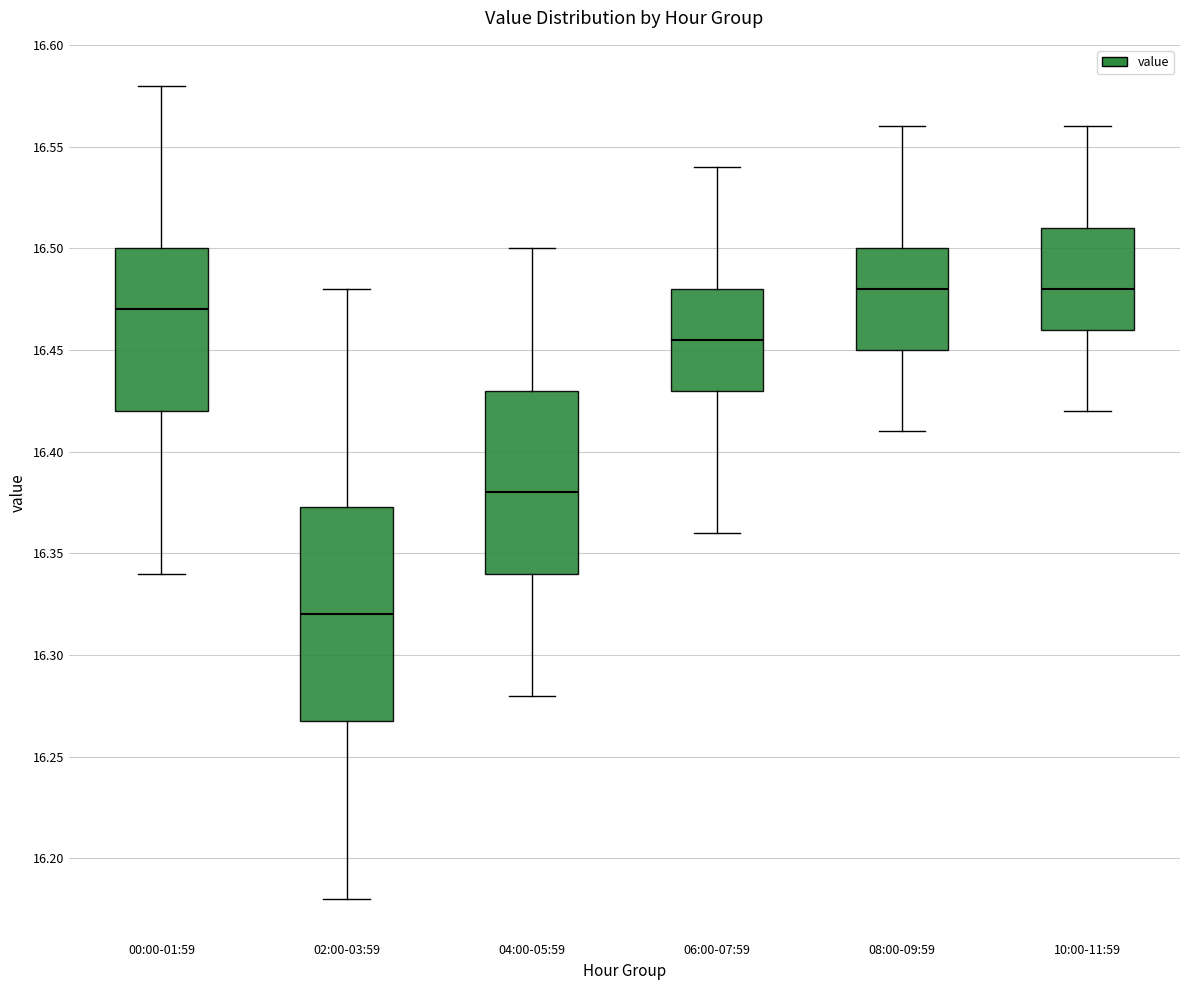

Where is the lower edge of the box for 02:00-03:59 on the y-axis? The values are not printed on the chart, so give them approximately, as read against the axis.

16.270